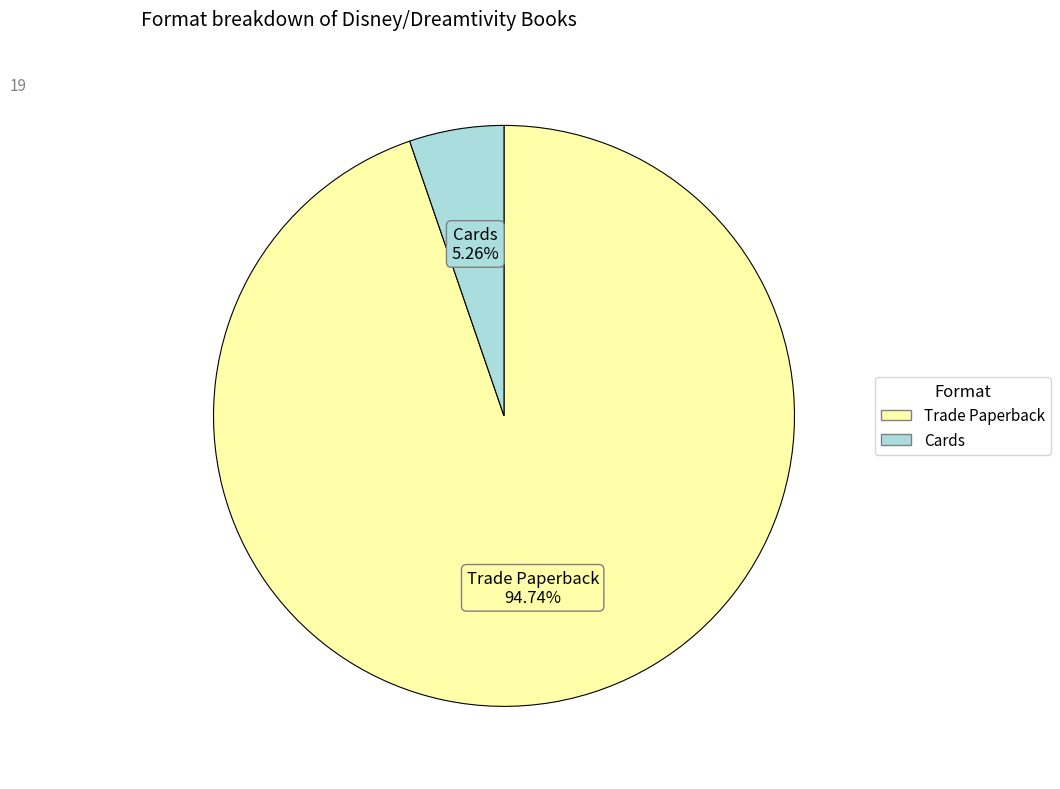

What is the total percentage of Cards and Trade Paperback?

100.0%